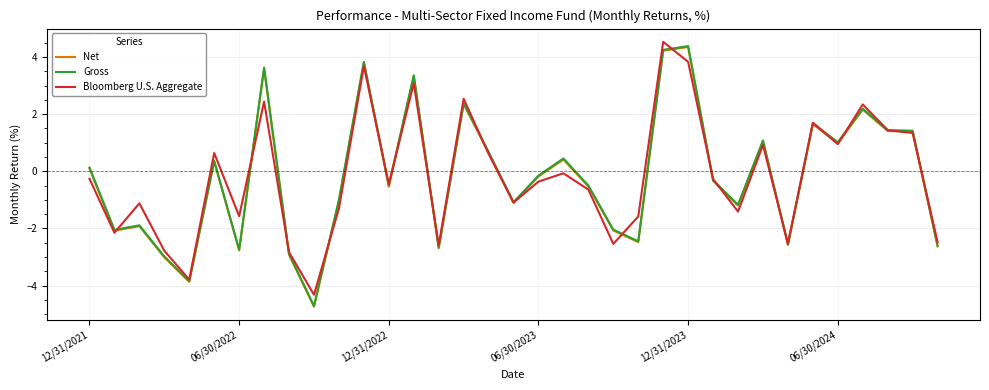

What is the highest value of the Gross series?

4.4